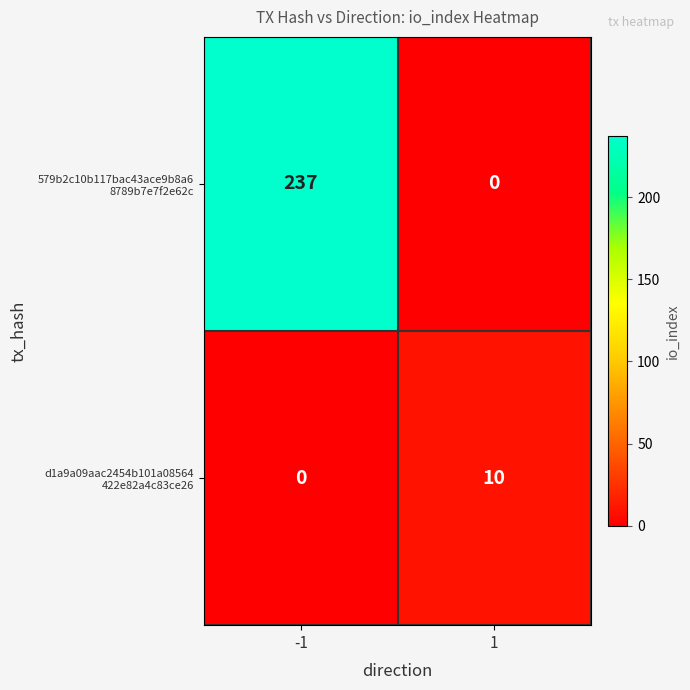

What is the difference between the highest and lowest values at 1?

10